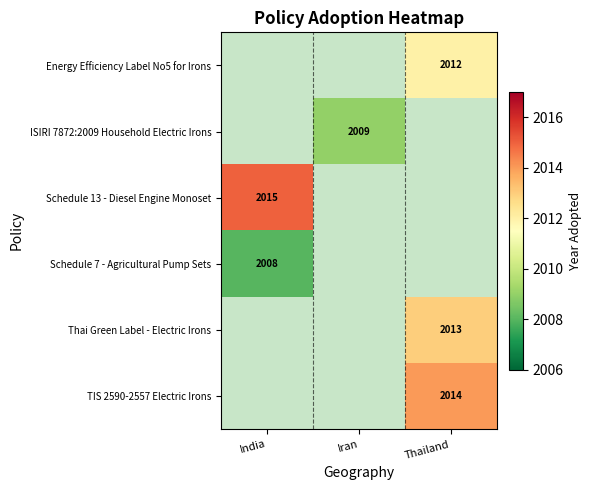

Which has a higher value, India or Iran?

Iran